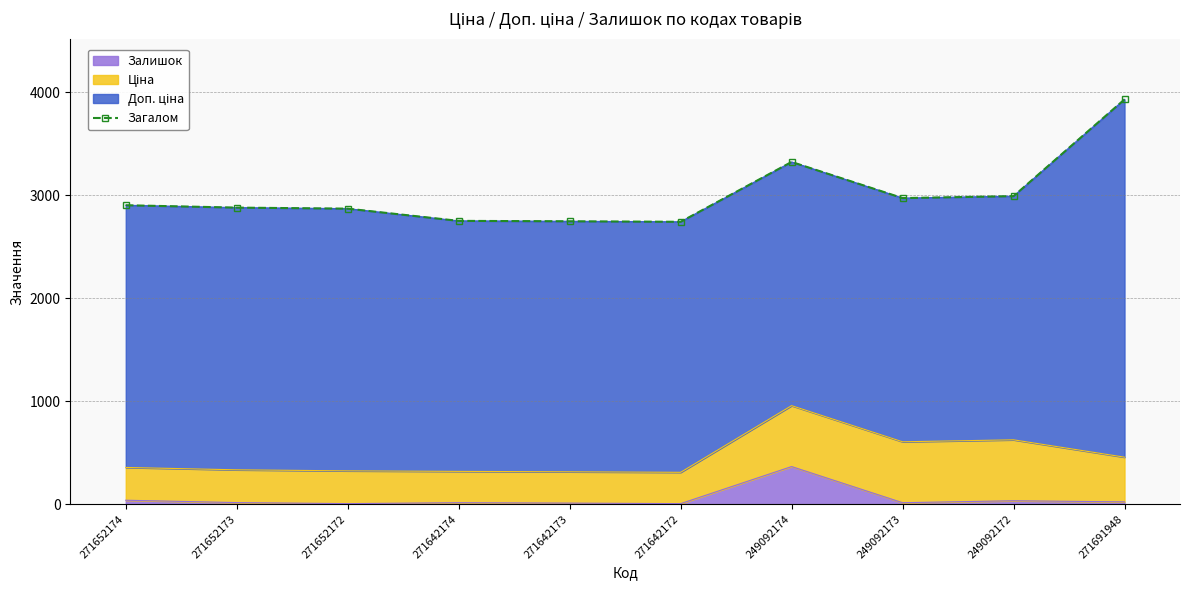

What is the sum of the values at 271652173 and 249092173?

5851.9